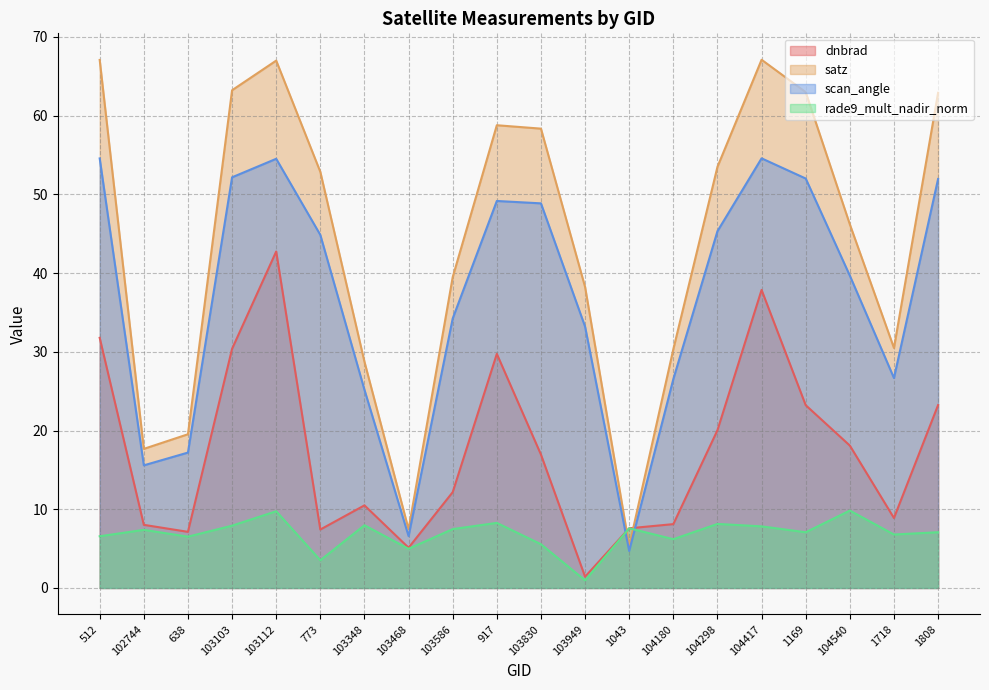

Reading left to right, transcribe all the data shown in this chart.

dnbrad: 512=31.8	102744=8.0	638=7.1	103103=30.4	103112=42.7	773=7.4	103348=10.5	103468=5.1	103586=12.2	917=29.7	103830=16.9	103949=1.4	1043=7.6	104180=8.1	104298=20.0	104417=37.9	1169=23.2	104540=18.1	1718=8.9	1808=23.2
satz: 512=67.1	102744=17.7	638=19.5	103103=63.2	103112=67.0	773=52.9	103348=28.7	103468=7.5	103586=39.5	917=58.8	103830=58.4	103949=38.2	1043=5.3	104180=30.3	104298=53.5	104417=67.1	1169=63.0	104540=46.2	1718=30.5	1808=62.9
scan_angle: 512=54.6	102744=15.6	638=17.2	103103=52.2	103112=54.5	773=44.9	103348=25.2	103468=6.6	103586=34.2	917=49.2	103830=48.9	103949=33.2	1043=4.7	104180=26.5	104298=45.3	104417=54.6	1169=52.0	104540=39.7	1718=26.7	1808=52.0
rade9_mult_nadir_norm: 512=6.6	102744=7.4	638=6.5	103103=7.9	103112=9.7	773=3.5	103348=8.0	103468=5.0	103586=7.5	917=8.3	103830=5.6	103949=1.0	1043=7.6	104180=6.2	104298=8.1	104417=7.8	1169=7.1	104540=9.8	1718=6.8	1808=7.1